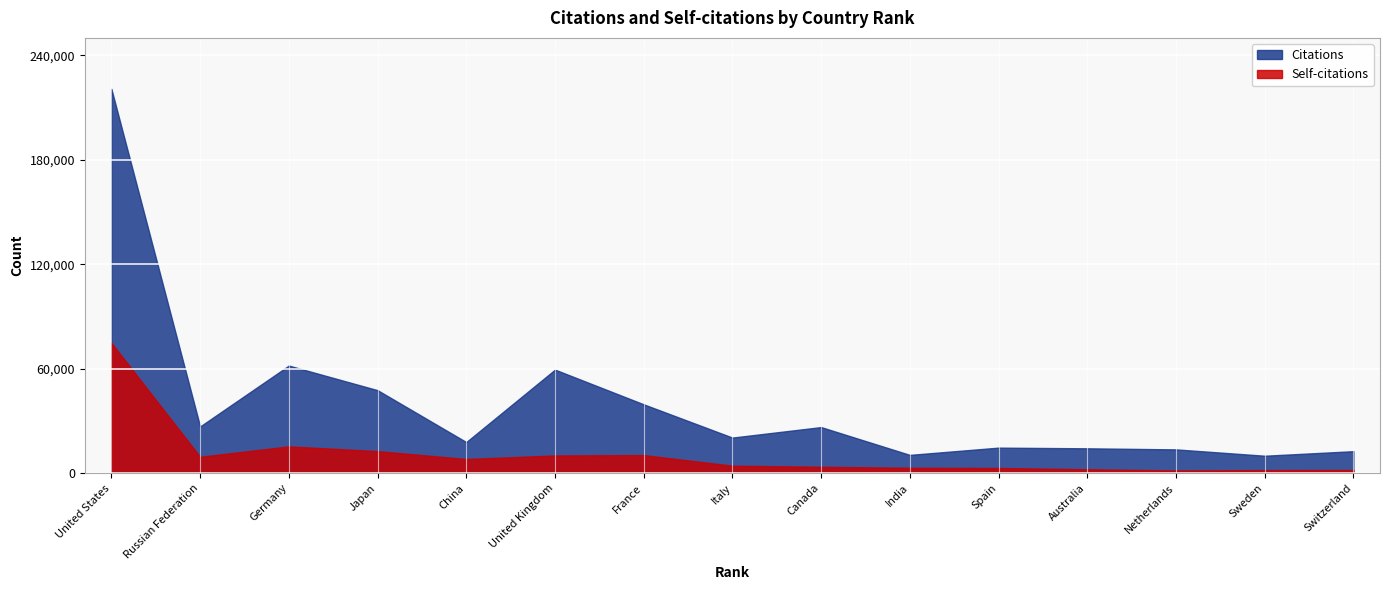

True or false: Citations and Self-citations cross at least once.

False